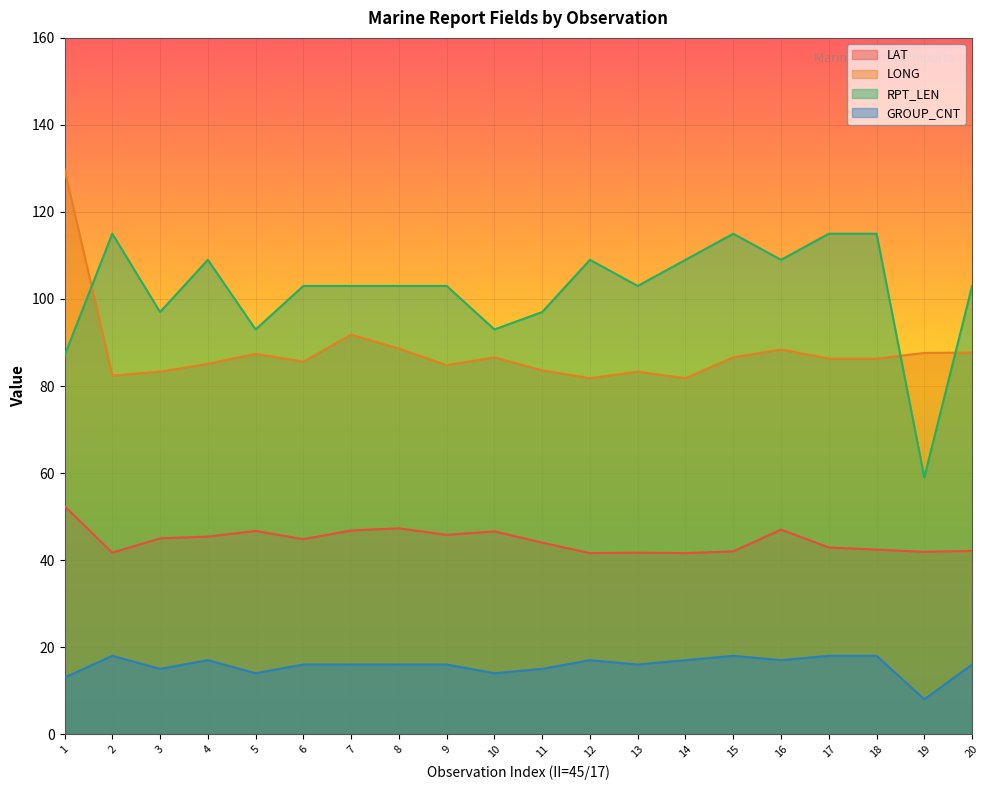

Which series has the widest spread of values?

RPT_LEN